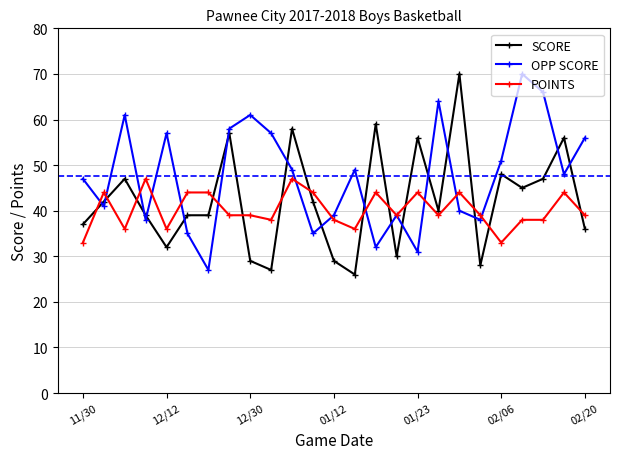

What is the difference between the maximum and minimum values in the POINTS series?

14